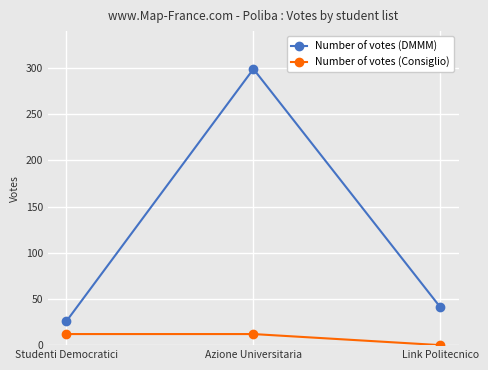

What is the sum of all Number of votes (Consiglio) values?

24